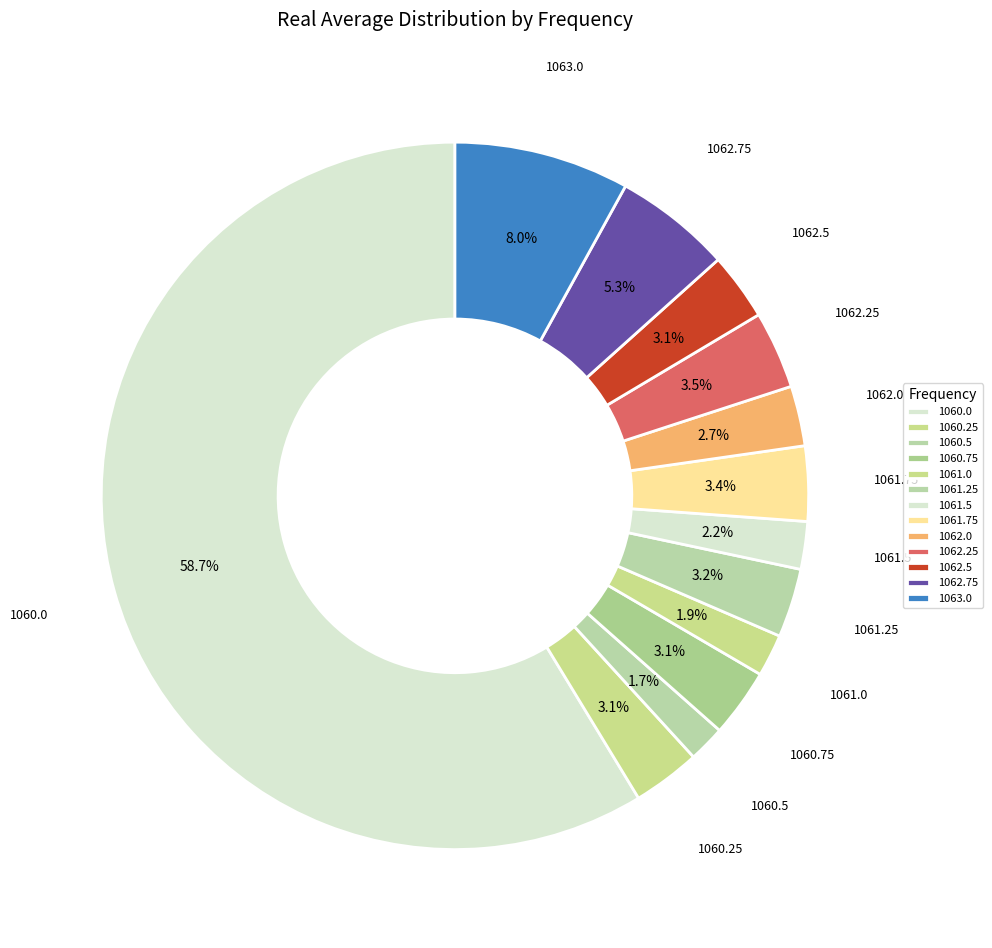

How many slices are in this pie chart?

13